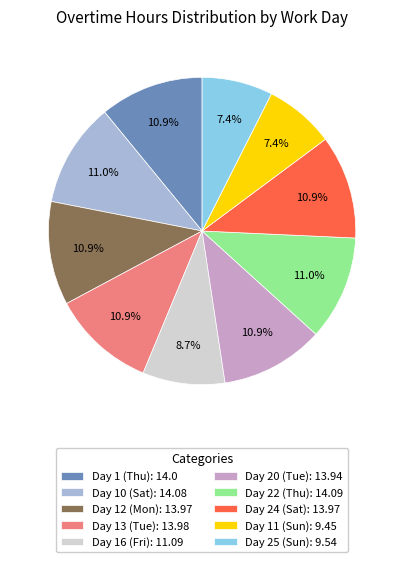

What percentage is the Day 24 (Sat) slice, to the nearest percent?

11%